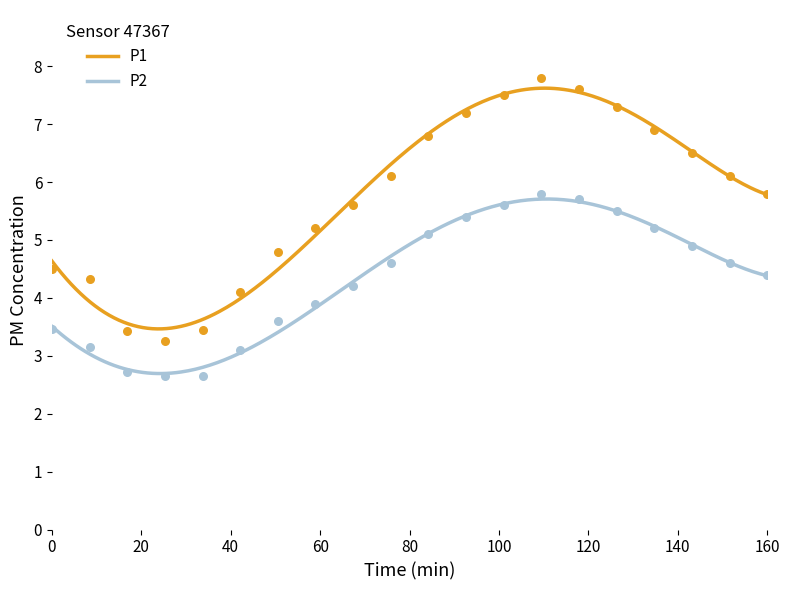

True or false: P2 and P1 intersect in this chart.

False